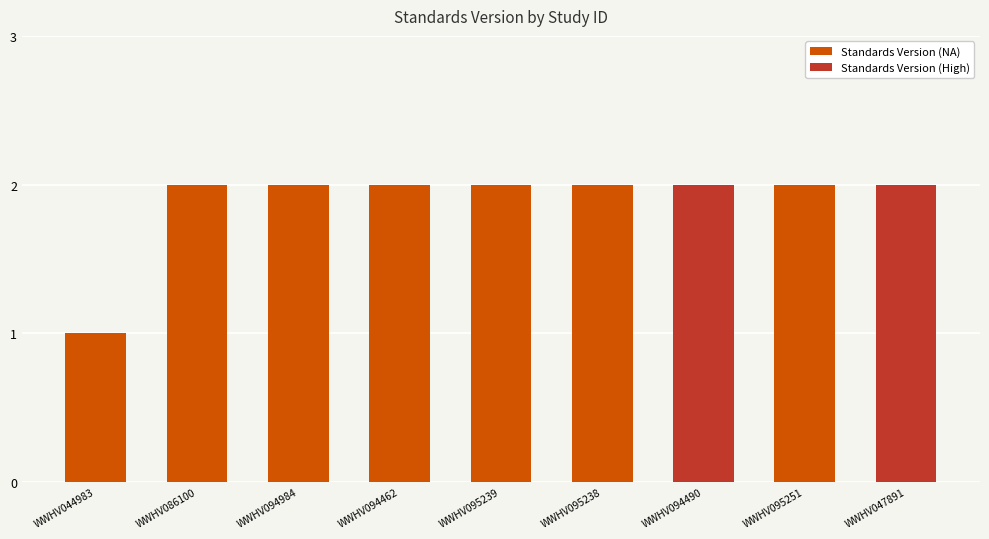

Is it true that the value at WWHV044983 is 2?

False